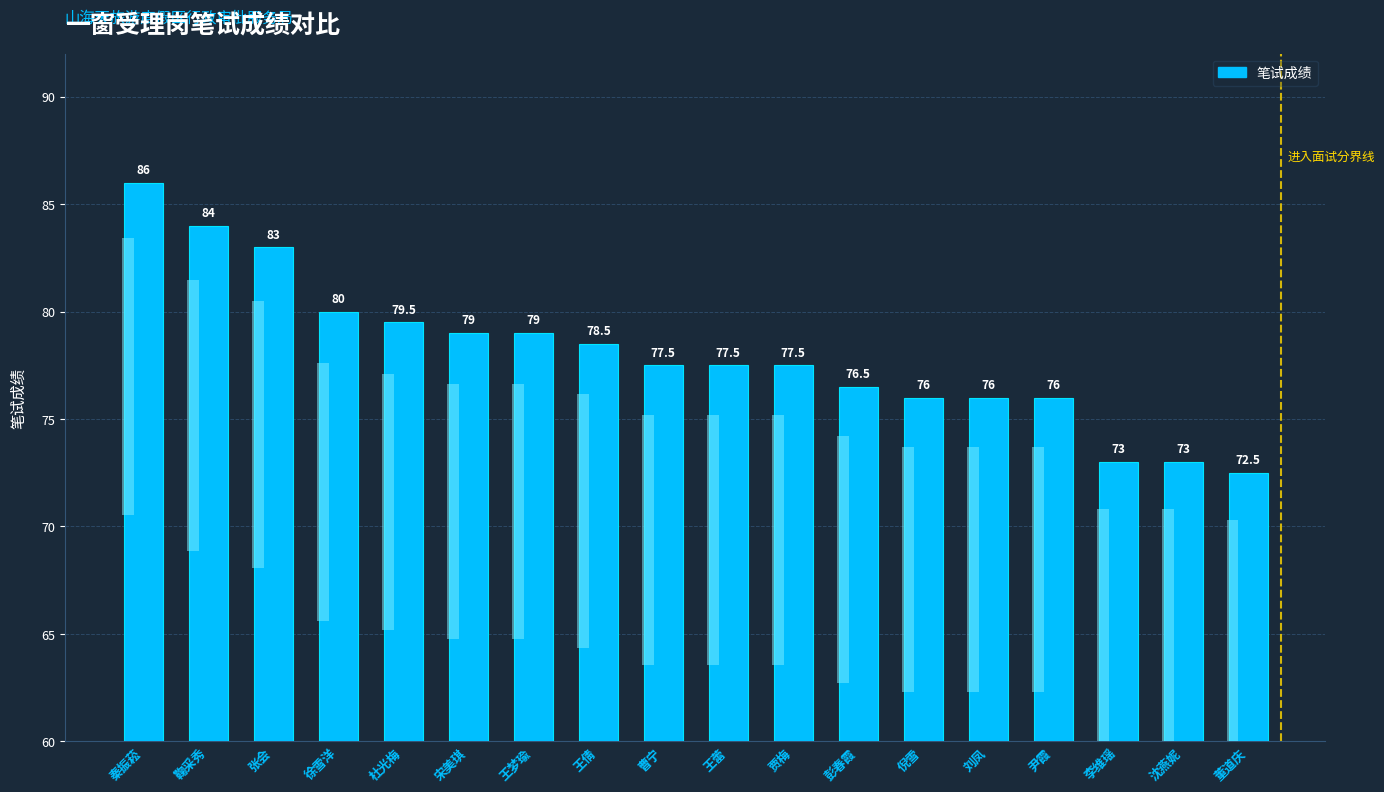

What is the minimum value shown in the chart?

72.5